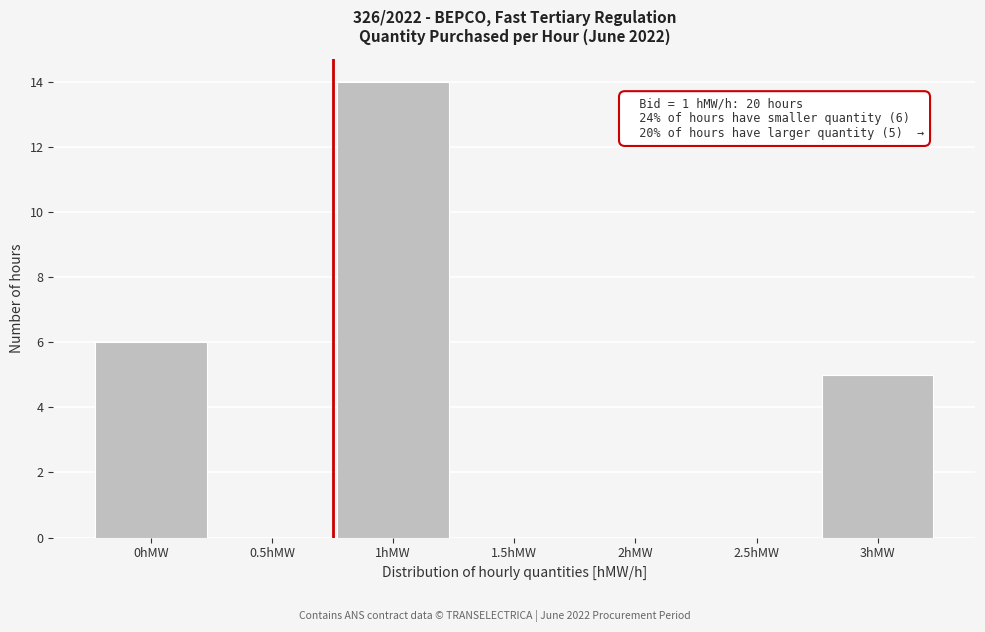

Reading left to right, transcribe all the data shown in this chart.

0hMW=6	0.5hMW=0	1hMW=14	1.5hMW=0	2hMW=0	2.5hMW=0	3hMW=5